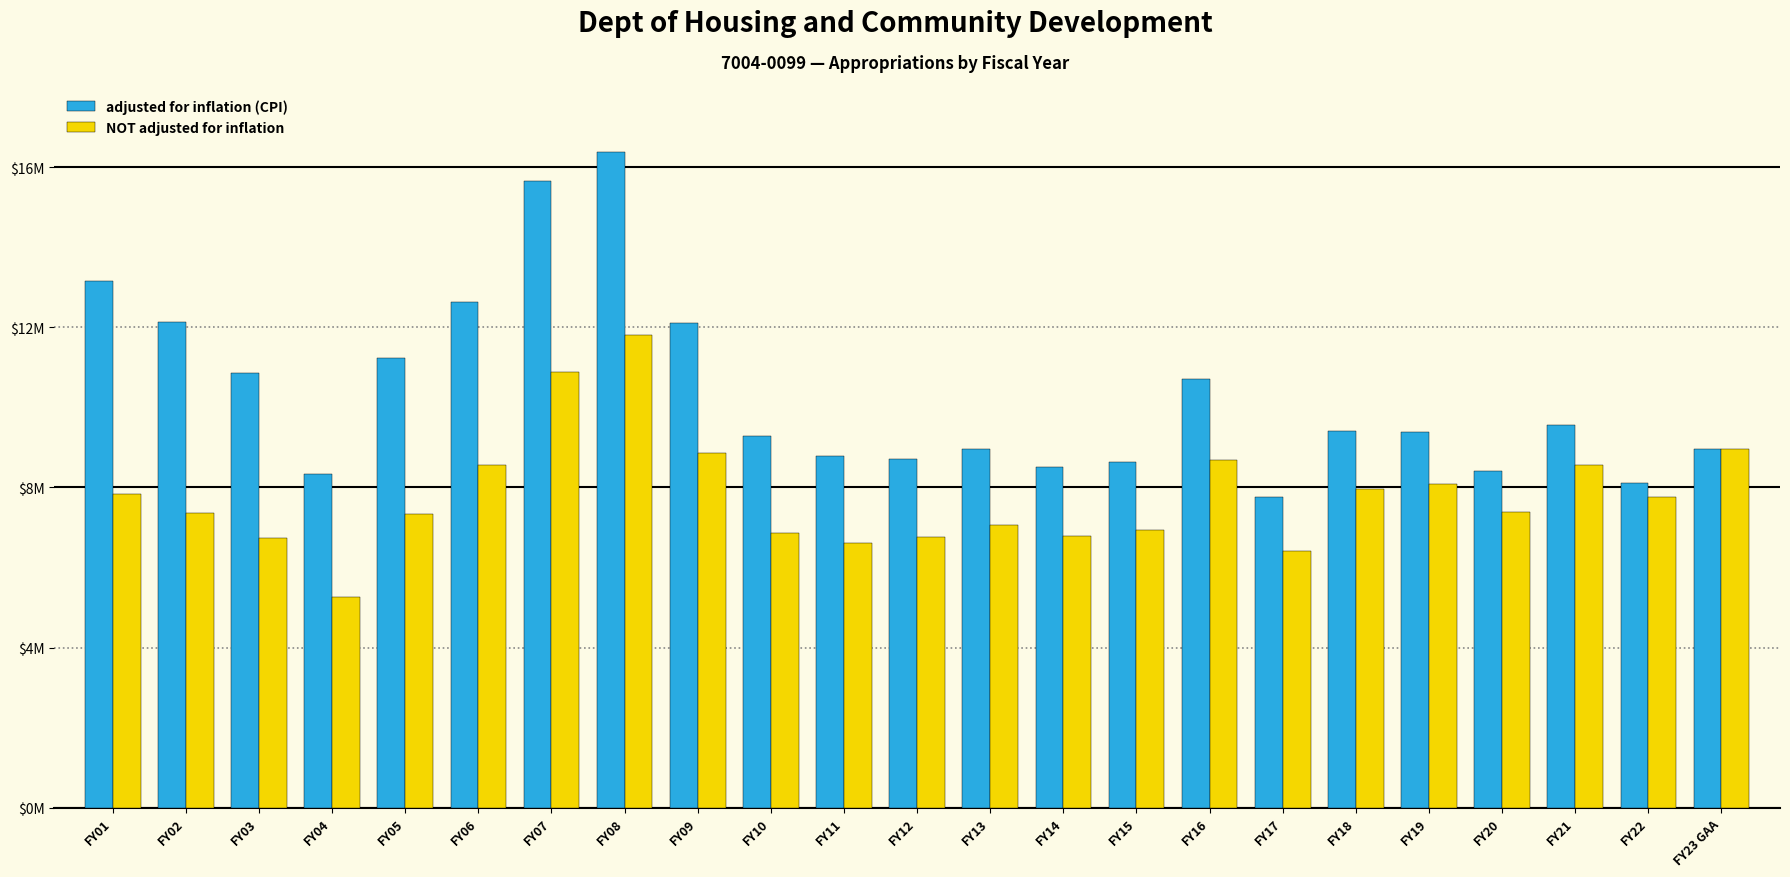

What are all the series names shown in the legend?

adjusted for inflation (CPI), NOT adjusted for inflation